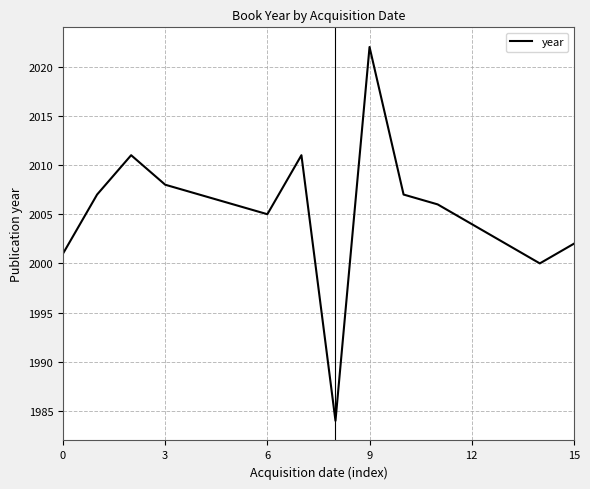

What is the difference between the maximum and minimum values?

38